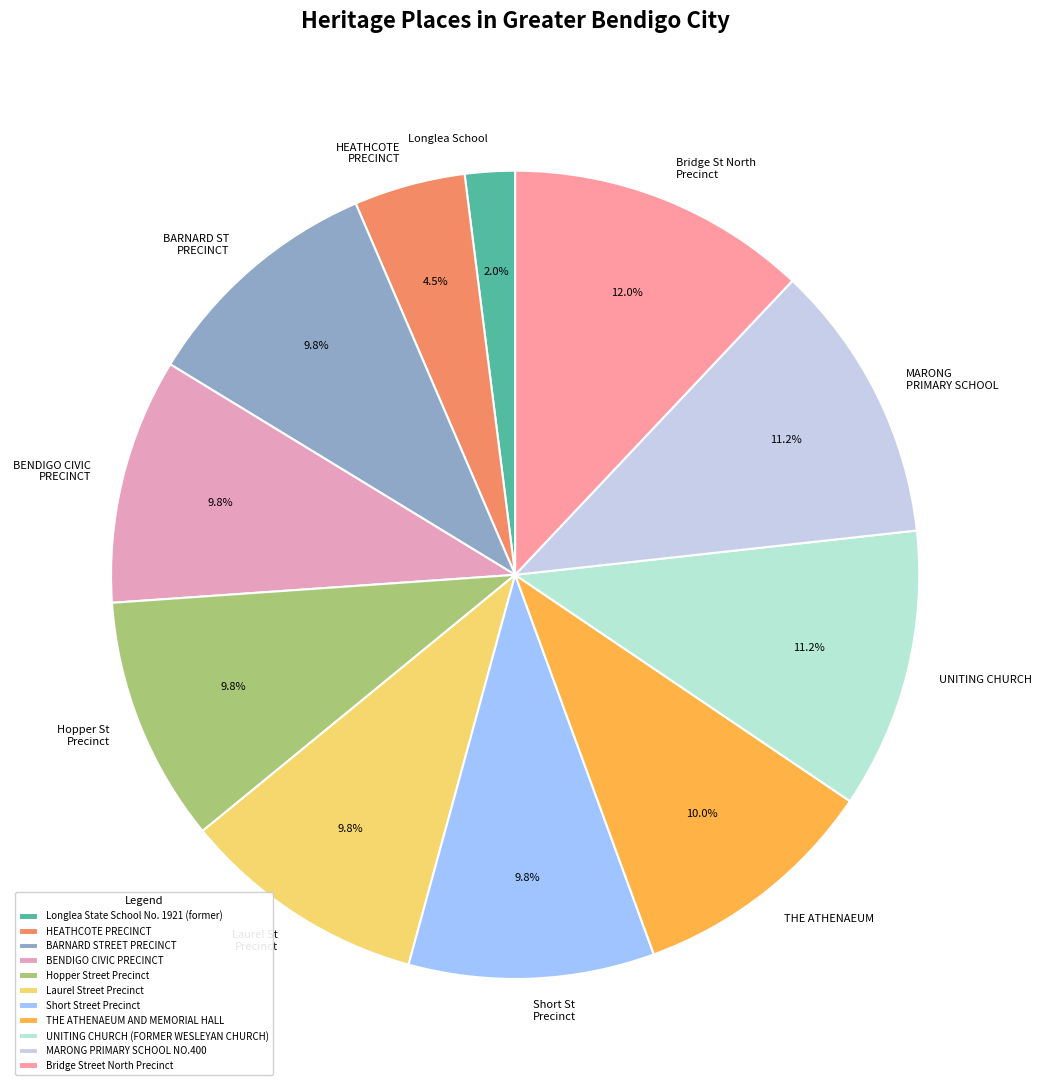

What percentage is the Hopper Street Precinct slice, to the nearest percent?

10%